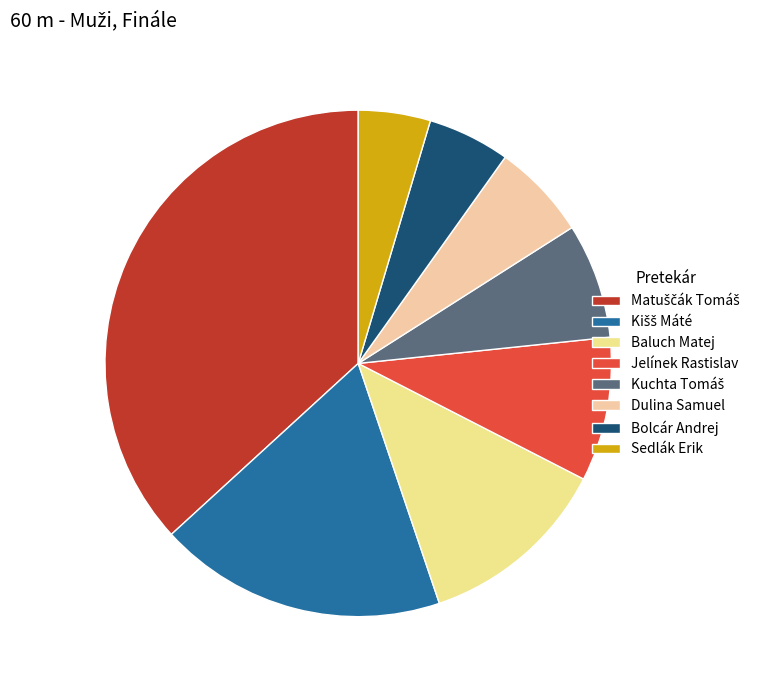

How many slices are in this pie chart?

8